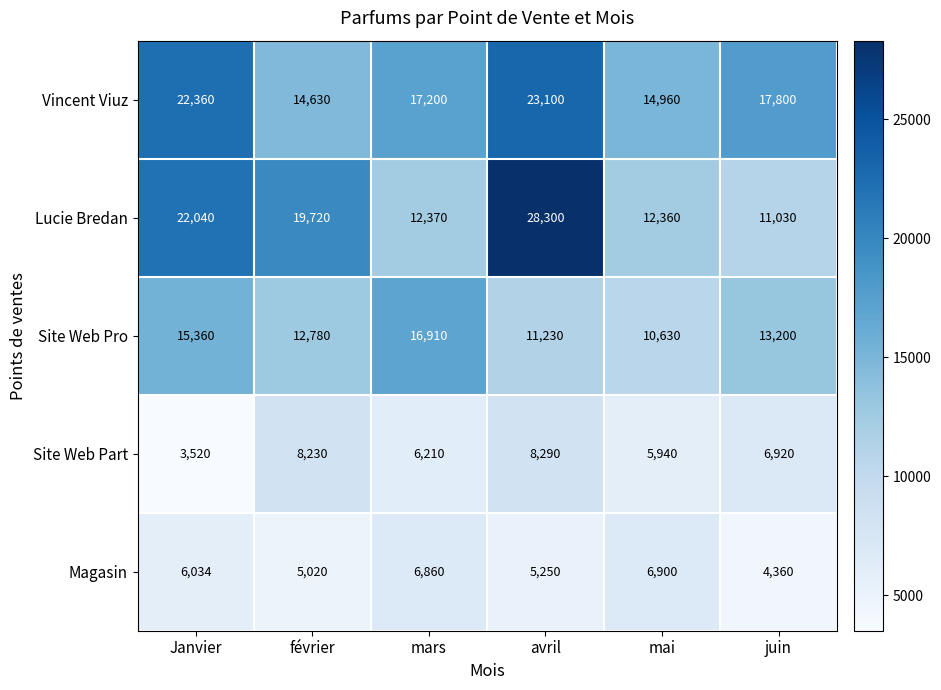

What is the difference between the highest and lowest values at avril?

23050